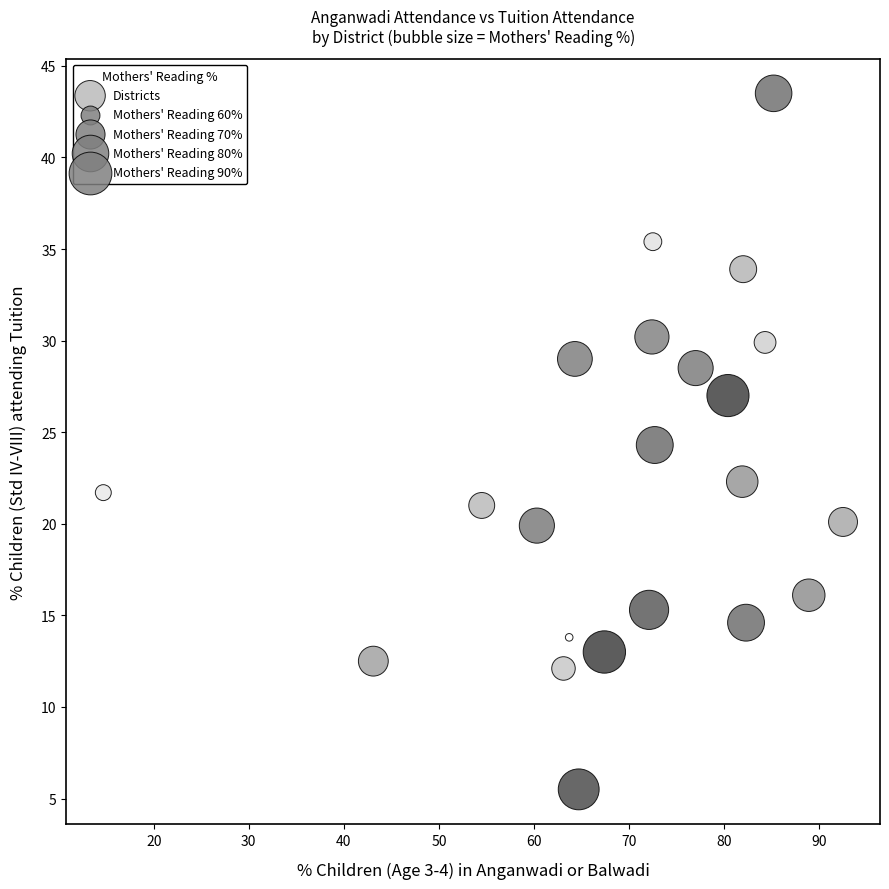

What is the range of Y values (max minus min)?

38.0